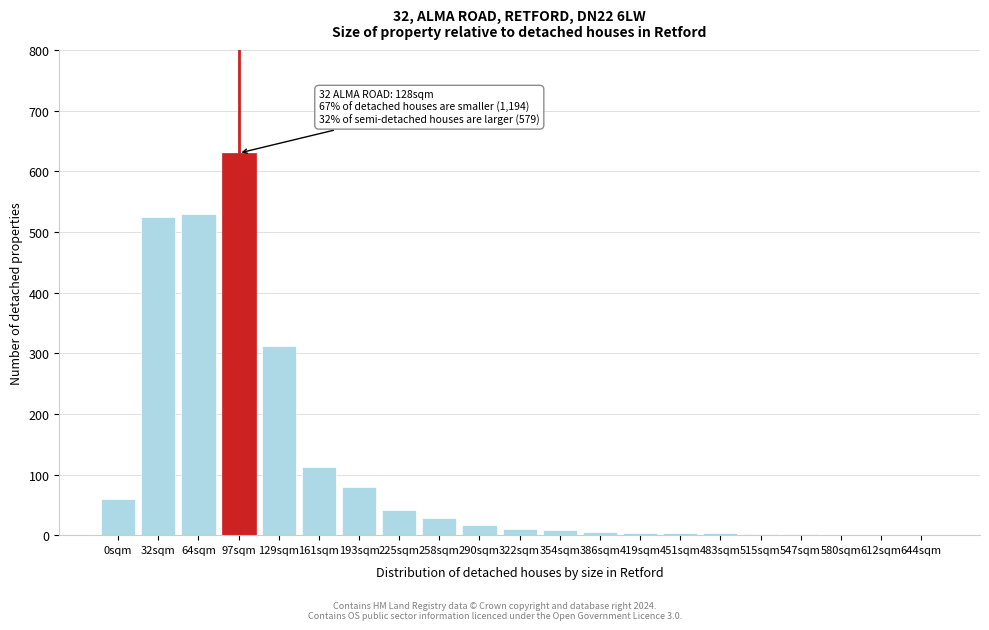

What is the ratio of the value at 0sqm to the value at 258sqm?

2.1